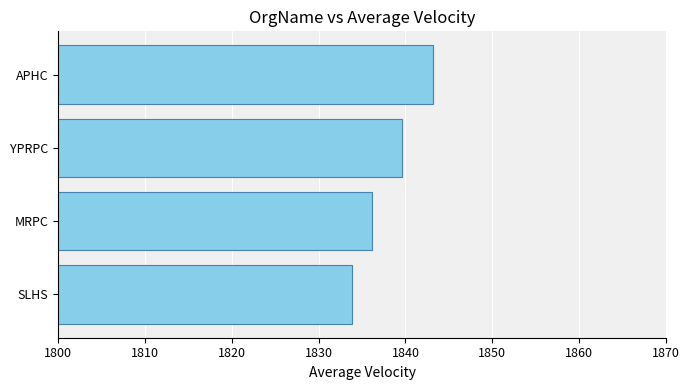

What is the difference between the second highest and minimum values?

5.7